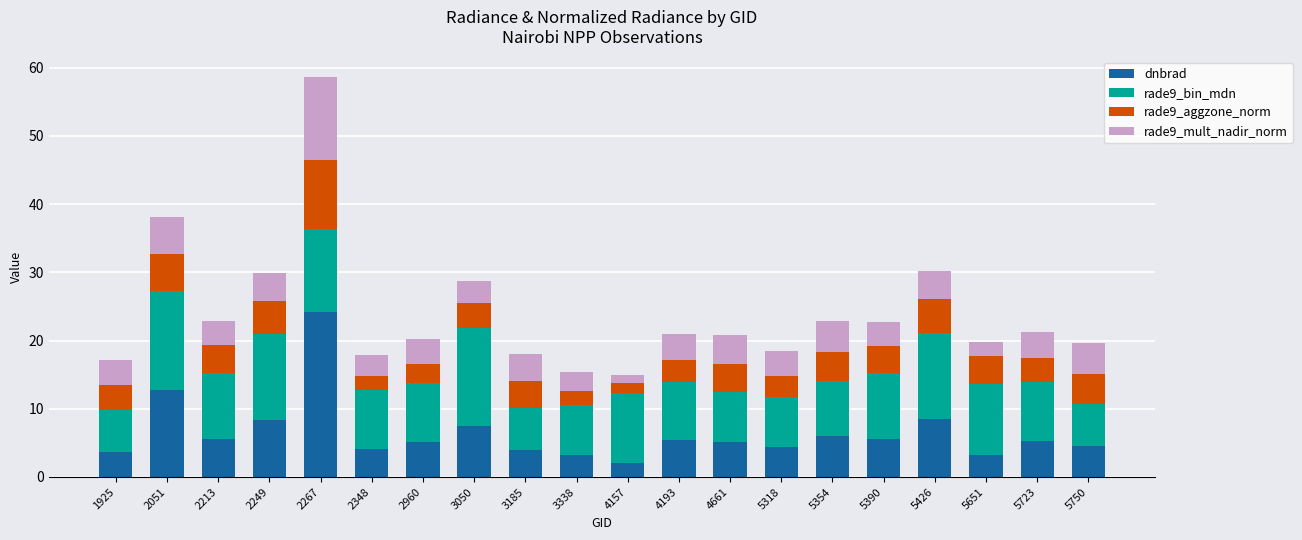

At which category is the sum across all series the highest?

2267